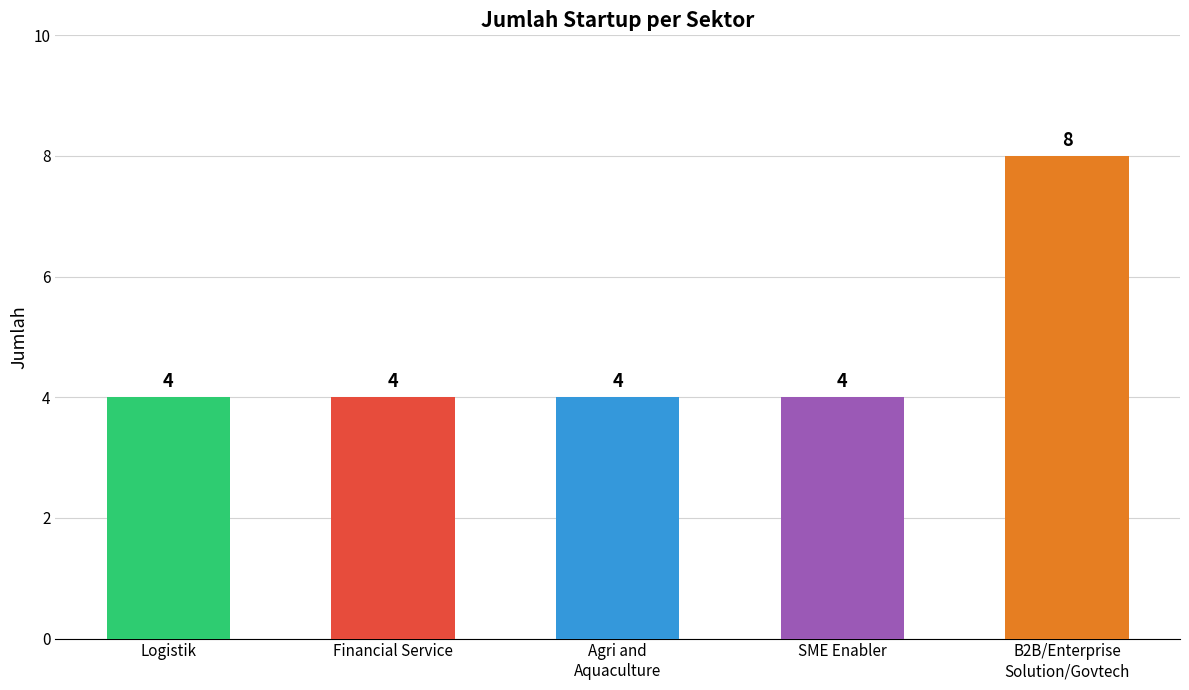

Reading right to left, what are all the values shown in this chart?

8	4	4	4	4